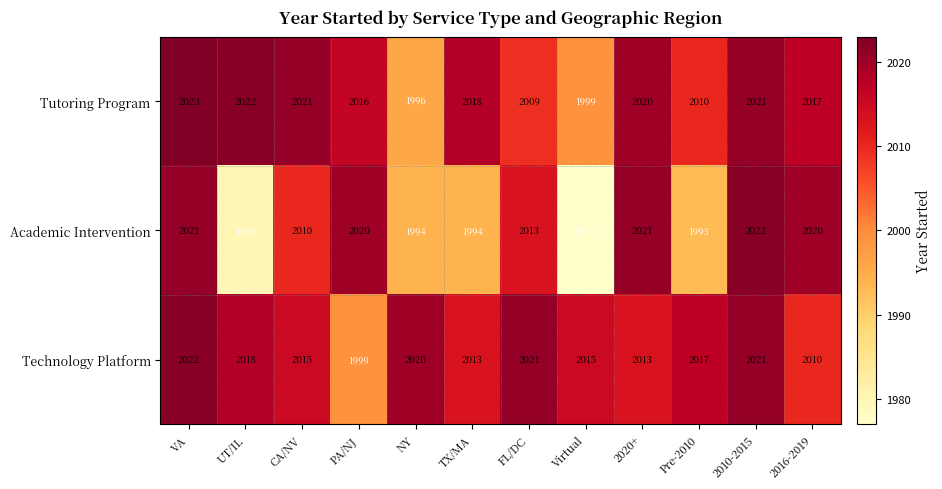

Between TX/MA and 2010-2015, which series saw the biggest shift?

Academic Intervention